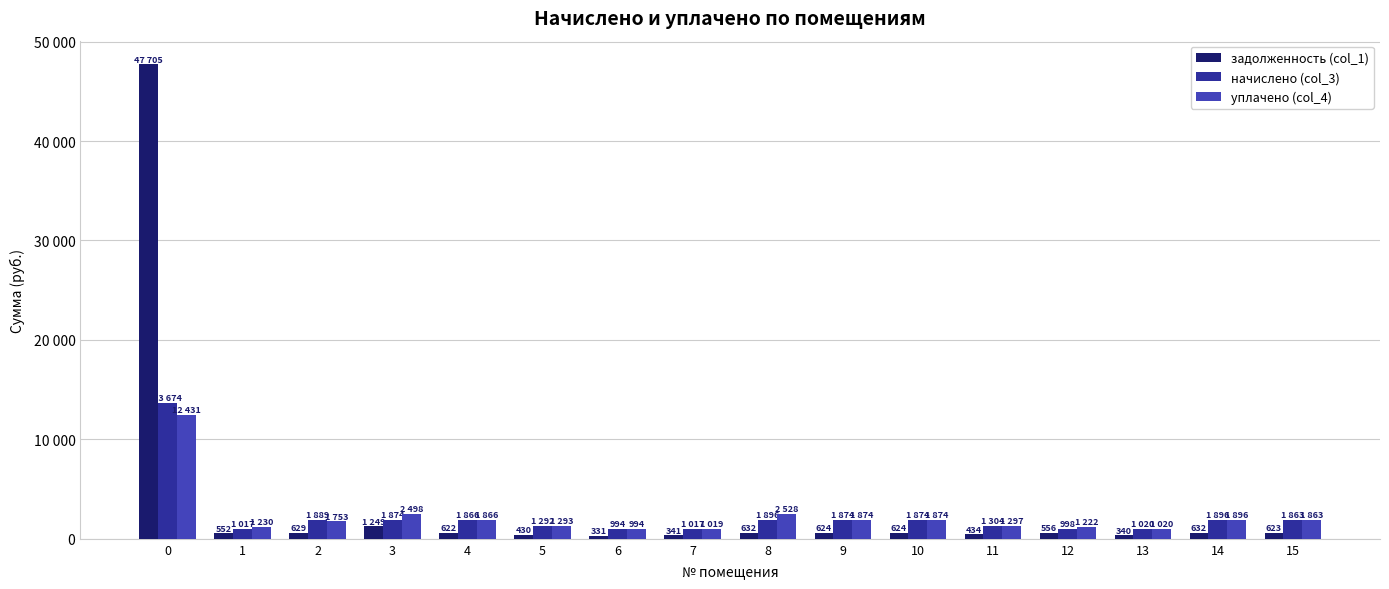

Does the chart contain any negative values?

No